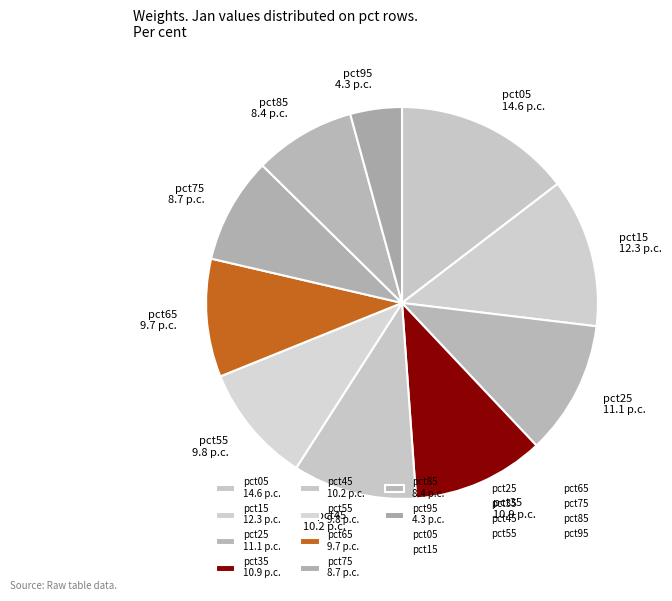

Count the number of slices in the pie.

10